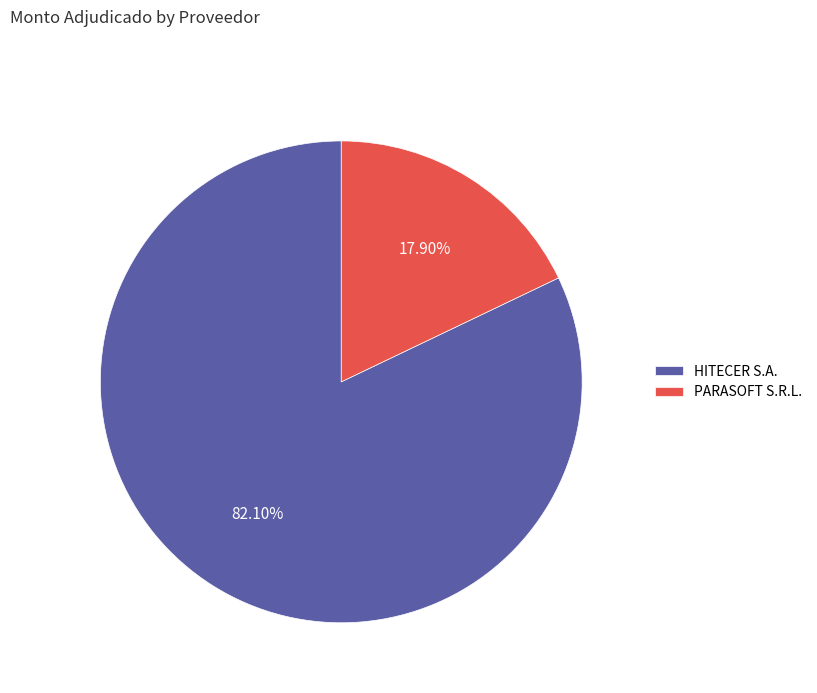

What is the ratio of the value at PARASOFT S.R.L. to the value at HITECER S.A.?

0.2